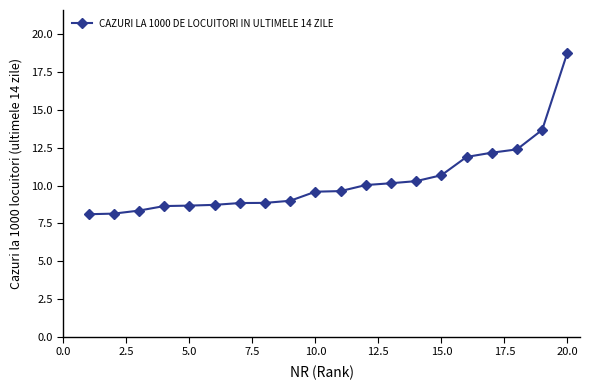

What is the average value?

10.3